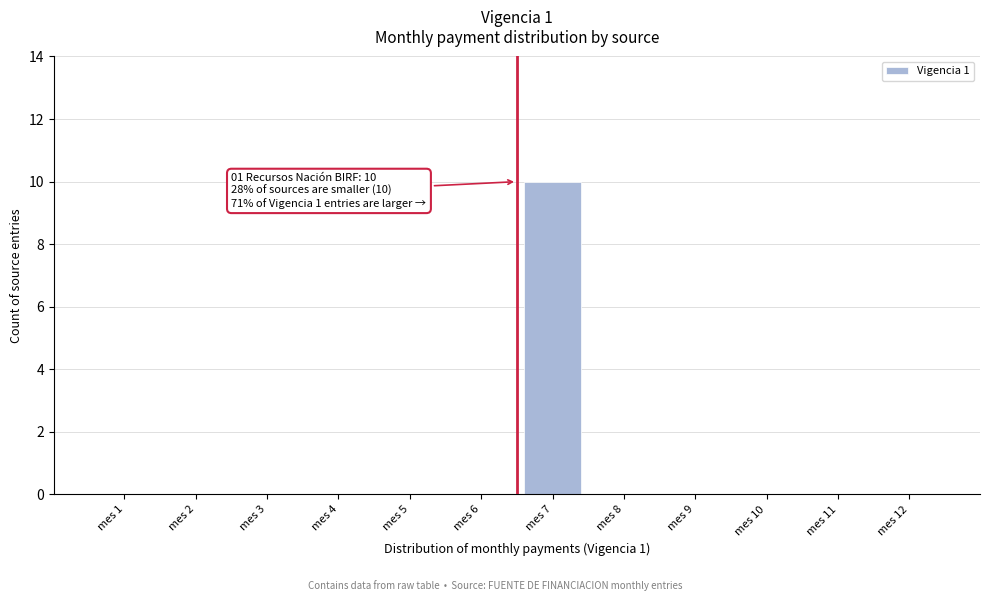

Reading right to left, transcribe all the data shown in this chart.

mes 12=0	mes 11=0	mes 10=0	mes 9=0	mes 8=0	mes 7=10	mes 6=0	mes 5=0	mes 4=0	mes 3=0	mes 2=0	mes 1=0